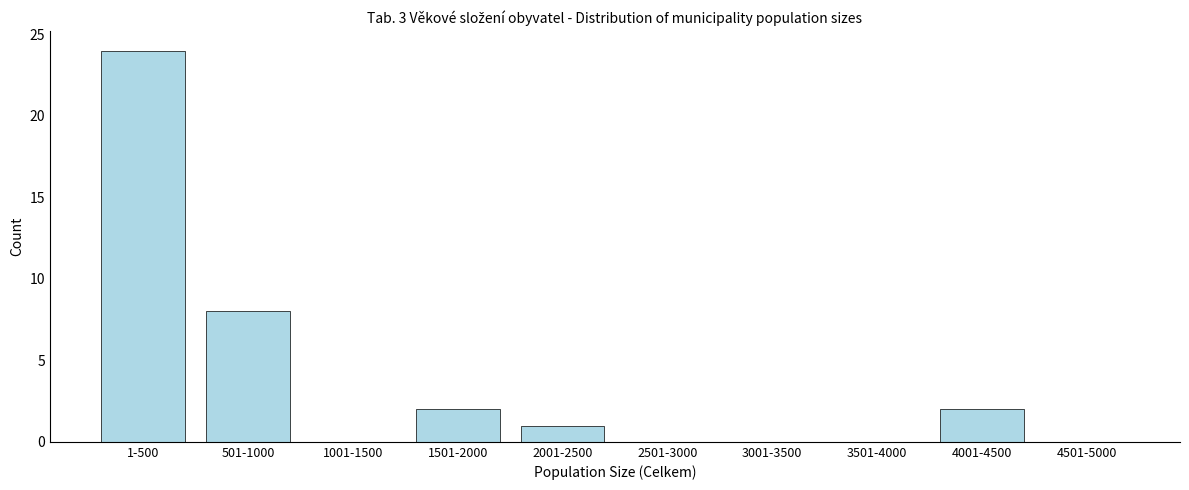

Reading right to left, transcribe all the data shown in this chart.

4501-5000=0	4001-4500=2	3501-4000=0	3001-3500=0	2501-3000=0	2001-2500=1	1501-2000=2	1001-1500=0	501-1000=8	1-500=24